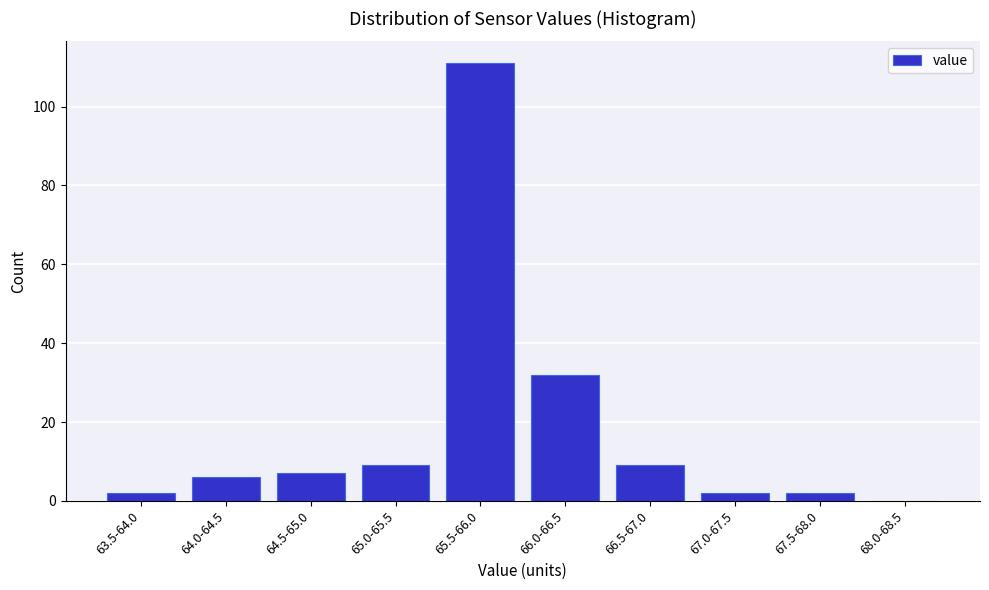

Reading left to right, transcribe all the data shown in this chart.

63.5-64.0=2	64.0-64.5=6	64.5-65.0=7	65.0-65.5=9	65.5-66.0=111	66.0-66.5=32	66.5-67.0=9	67.0-67.5=2	67.5-68.0=2	68.0-68.5=0